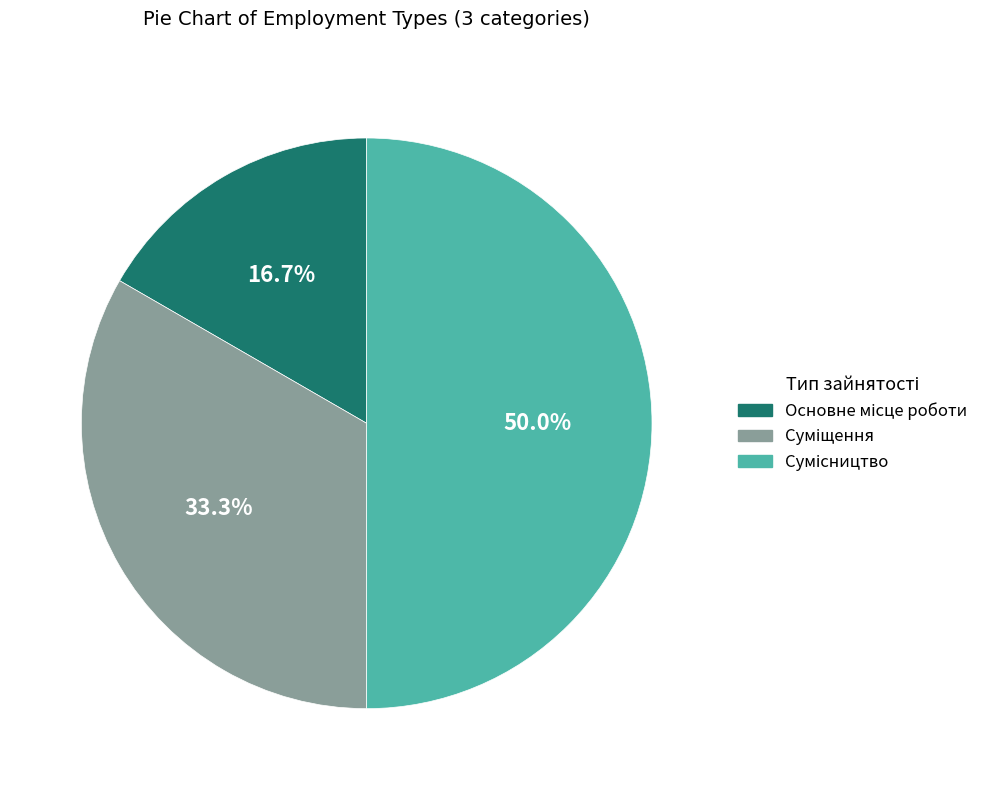

Count the number of slices in the pie.

3